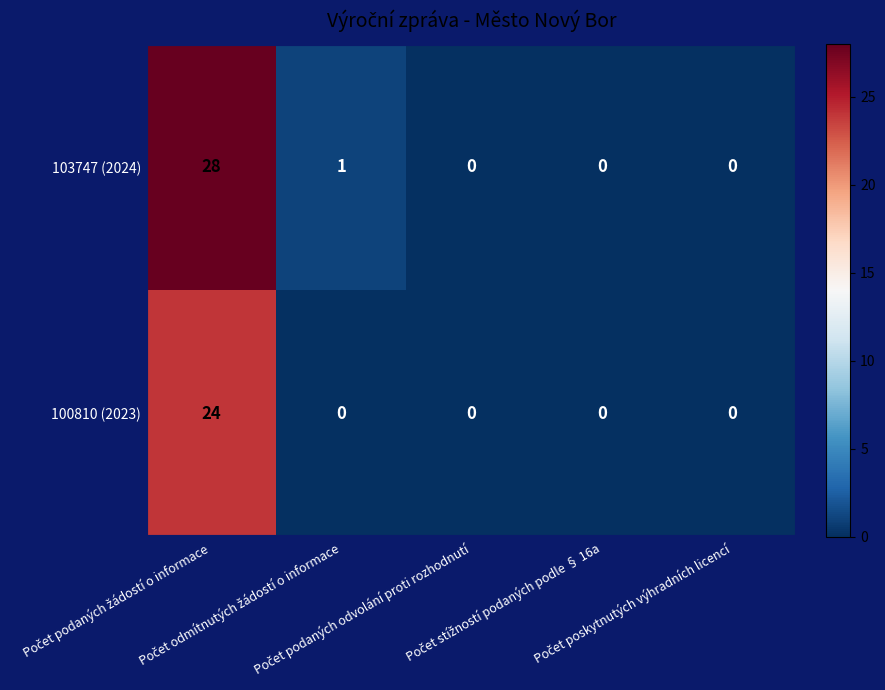

What is the maximum value for 103747 (2024)?

28